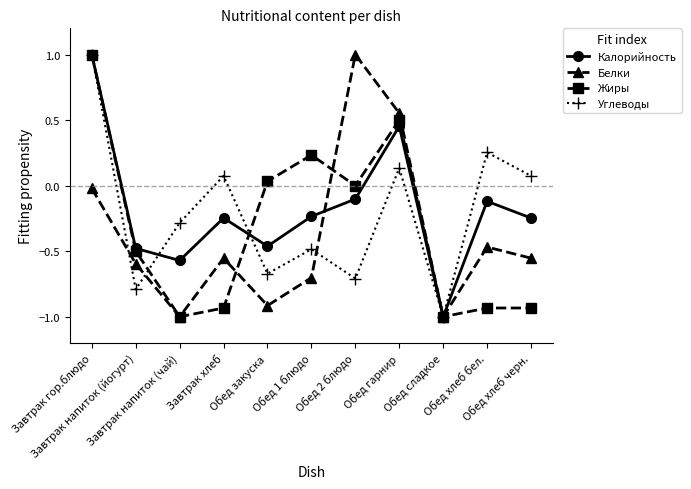

What is the label of the 8th point from the right?

Завтрак хлеб